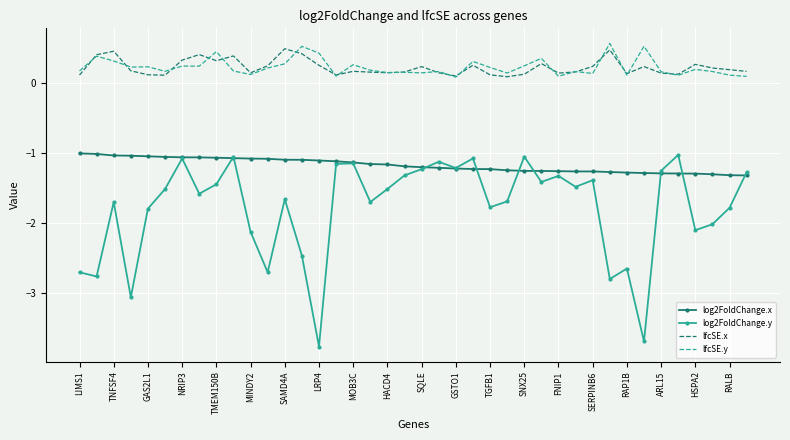

Which series has the largest range (max minus min)?

log2FoldChange.y